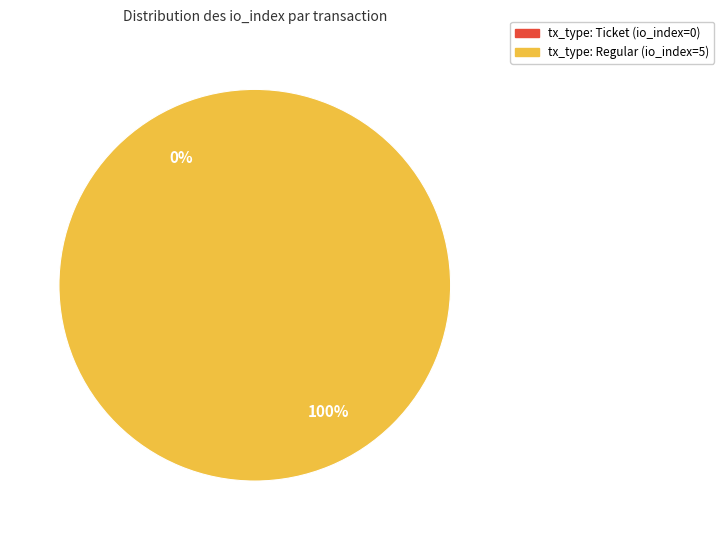

Rank the categories by value from highest to lowest.

tx_type: Regular (io_index=5), tx_type: Ticket (io_index=0)